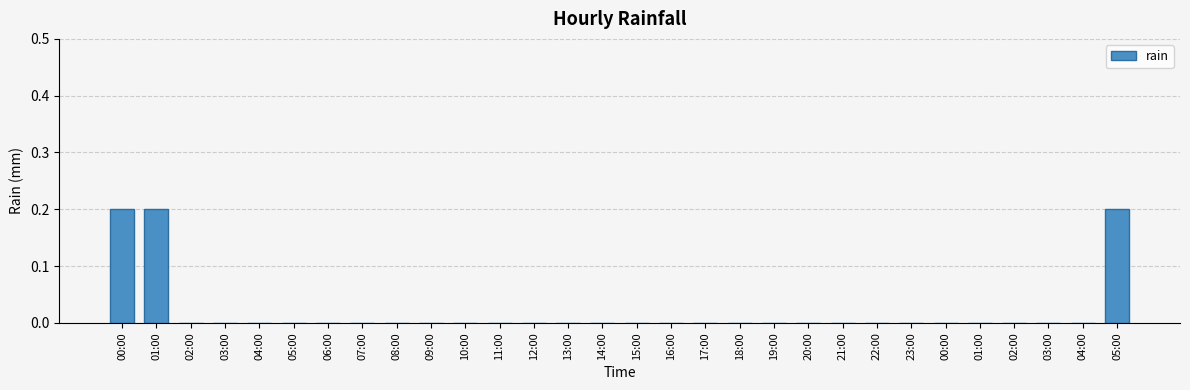

Count the number of data series in this chart.

1